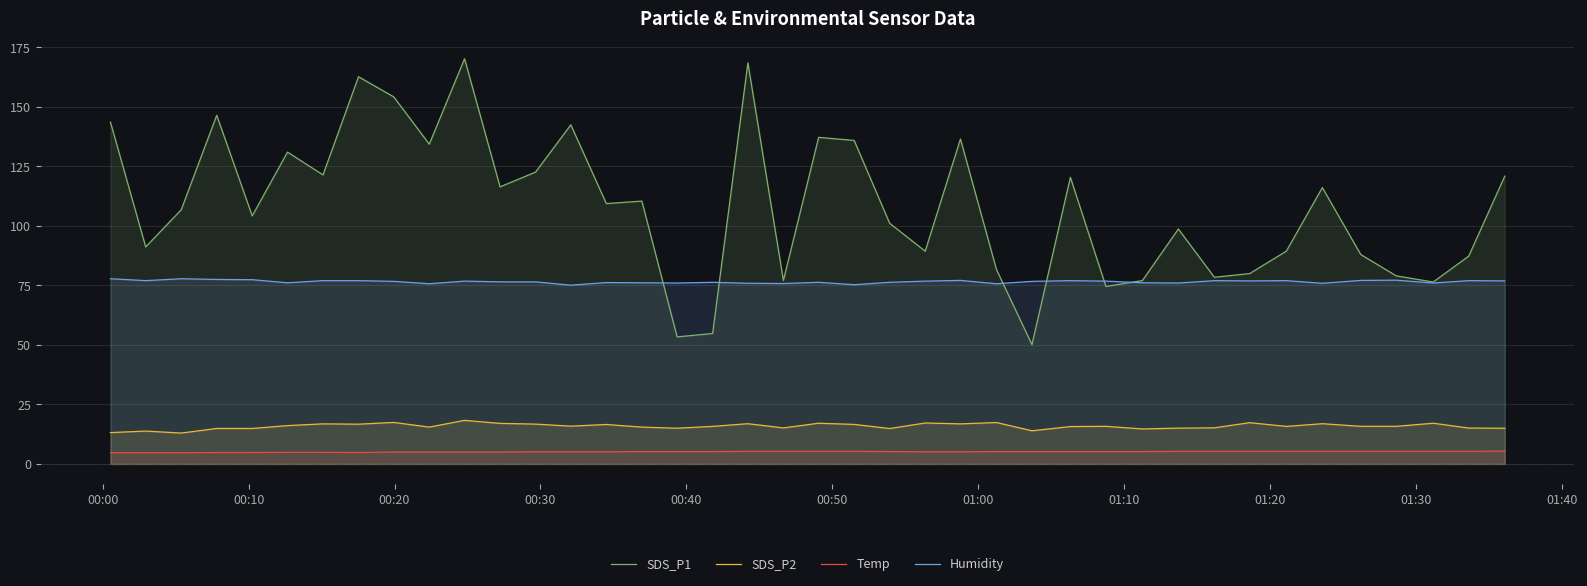

How many lines are shown in the chart?

4